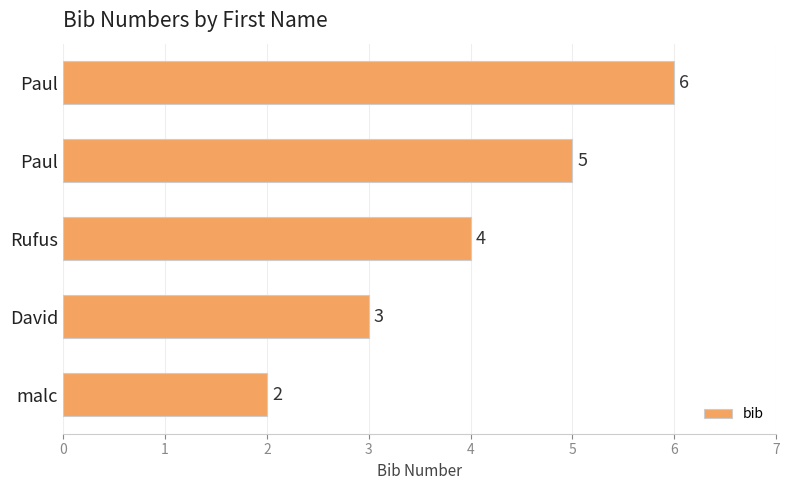

What is the minimum value shown in the chart?

2